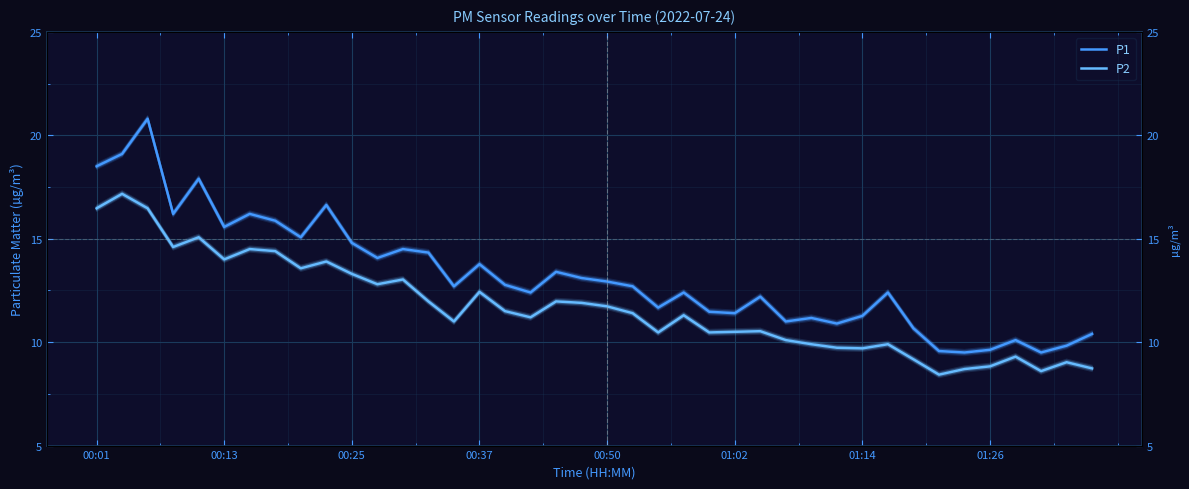

True or false: P2 and P1 cross at least once.

False